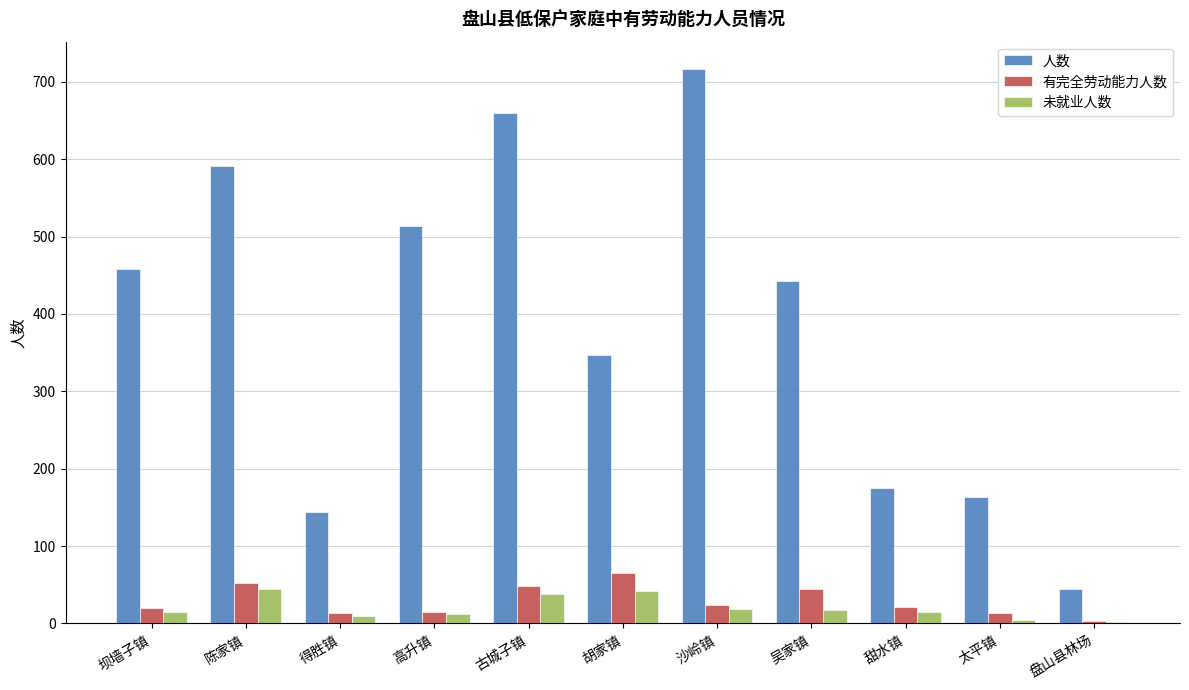

Which series changed the most between 胡家镇 and 甜水镇?

人数